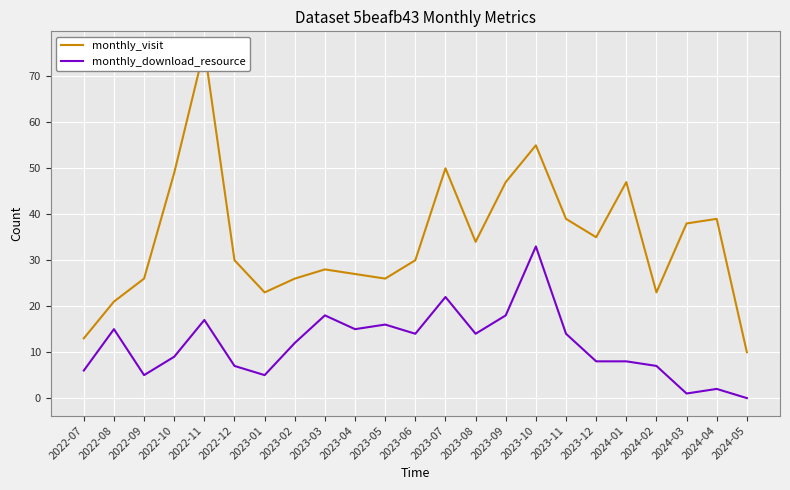

What is the average value of the monthly_download_resource series?

12